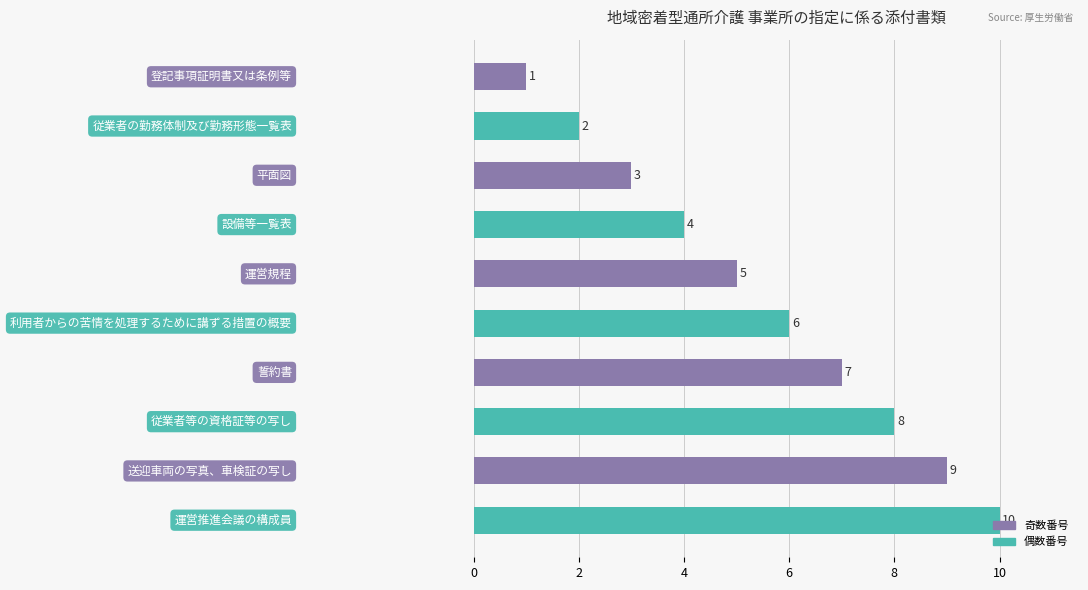

What is the difference between the second highest and minimum values?

8